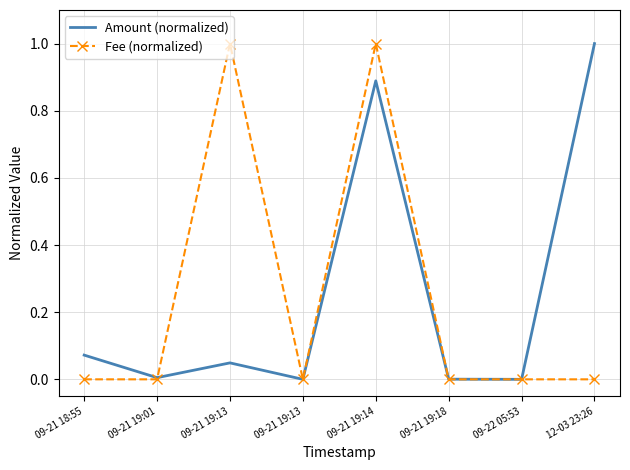

List the labels in order of Fee (normalized) value, largest first.

09-21 19:13, 09-21 19:14, 09-21 18:55, 09-21 19:01, 09-21 19:13, 09-21 19:18, 09-22 05:53, 12-03 23:26